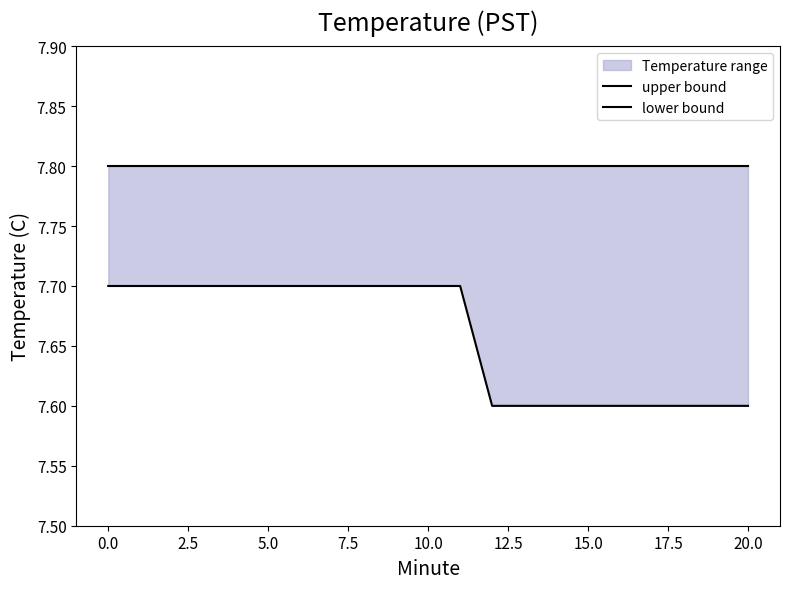

True or false: upper bound and lower bound intersect in this chart.

False